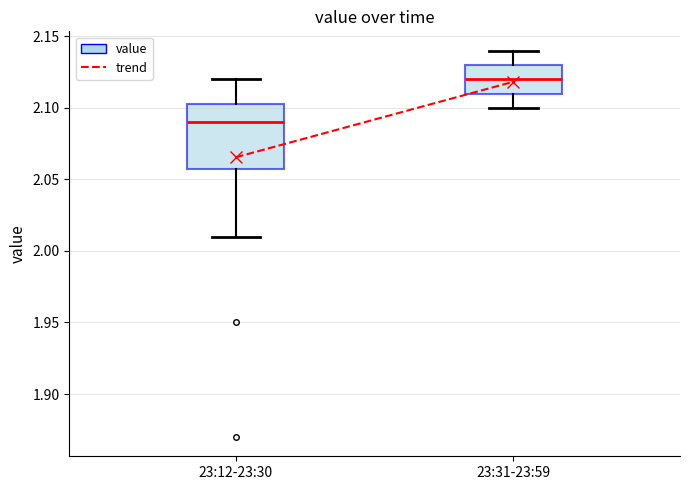

Where does the upper whisker of the box for 23:12-23:30 end on the y-axis? The values are not printed on the chart, so give them approximately, as read against the axis.

2.120